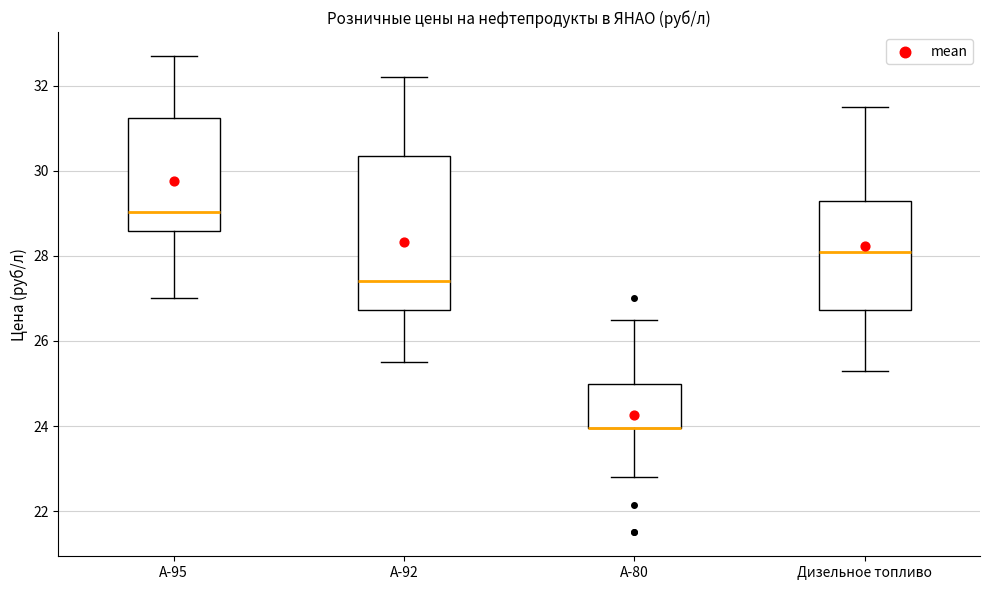

Reading left to right, transcribe this box plot: for each box, give where its median line is, the range the box spans, and where its two whiskers end, as read against the y-axis. The values are not printed on the chart, so give them approximately, as read against the axis.

А-95: median 29.0, box 28.6 to 31.2, whiskers 27.0 to 32.8
А-92: median 27.4, box 26.8 to 30.4, whiskers 25.6 to 32.2
А-80: median 24.0 (drawn on the box's lower edge), box 24.0 to 25.0, whiskers 22.8 to 26.6
Дизельное топливо: median 28.2, box 26.8 to 29.4, whiskers 25.4 to 31.6